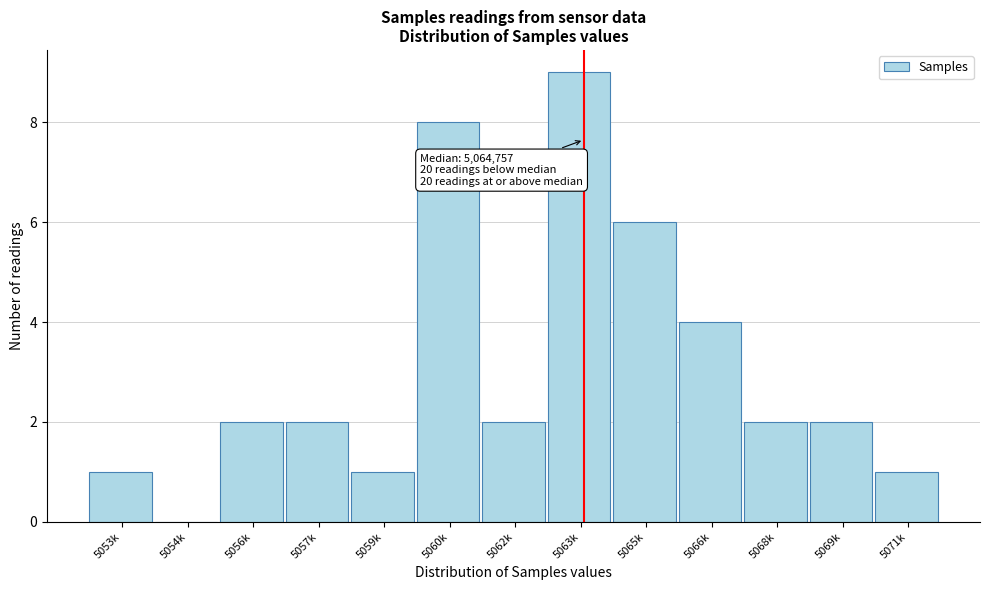

Reading right to left, list all the values displayed in this chart.

5071k=1	5069k=2	5068k=2	5066k=4	5065k=6	5063k=9	5062k=2	5060k=8	5059k=1	5057k=2	5056k=2	5054k=0	5053k=1